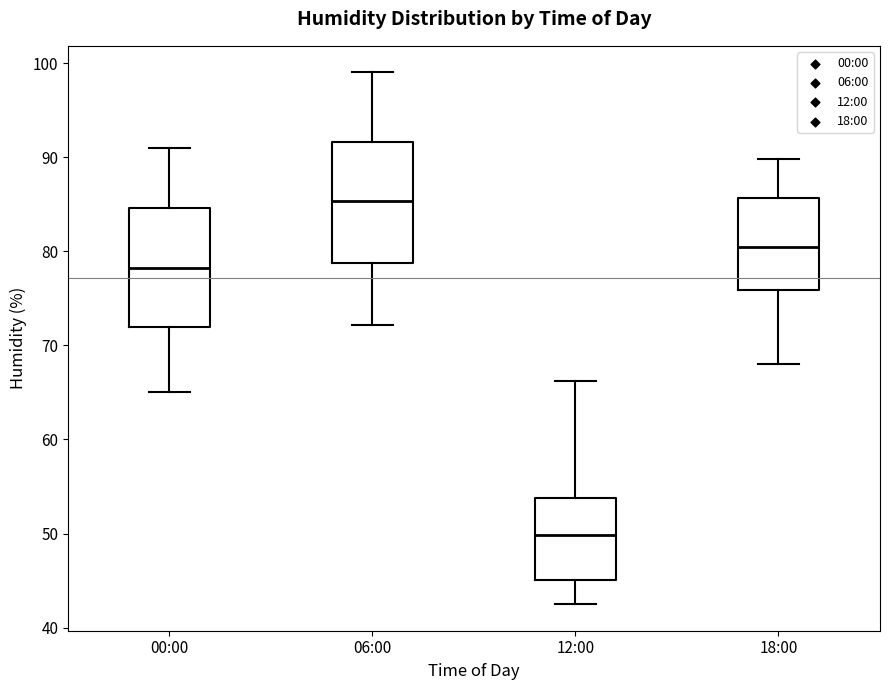

Reading left to right, transcribe this box plot: for each box, give where its median line is, the range the box spans, and where its two whiskers end, as read against the y-axis. The values are not printed on the chart, so give them approximately, as read against the axis.

00:00: median 78, box 72 to 85, whiskers 65 to 91
06:00: median 85, box 79 to 92, whiskers 72 to 99
12:00: median 50, box 45 to 54, whiskers 43 to 66
18:00: median 81, box 76 to 86, whiskers 68 to 90